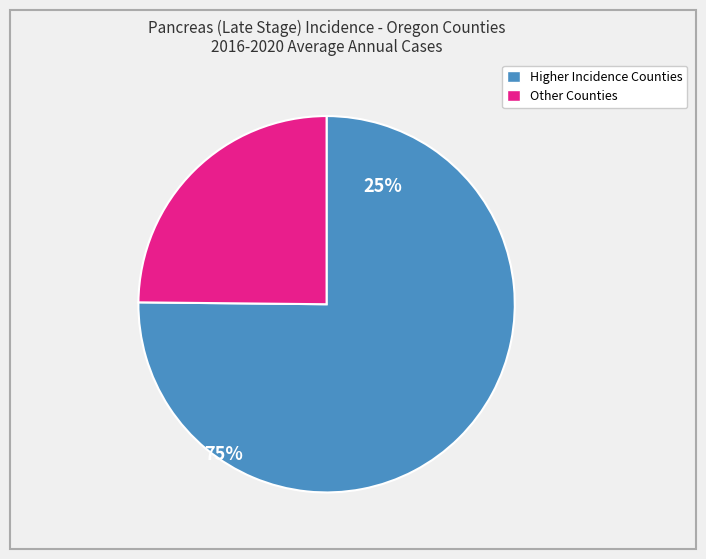

Is there any slice that represents more than half of the pie?

Yes